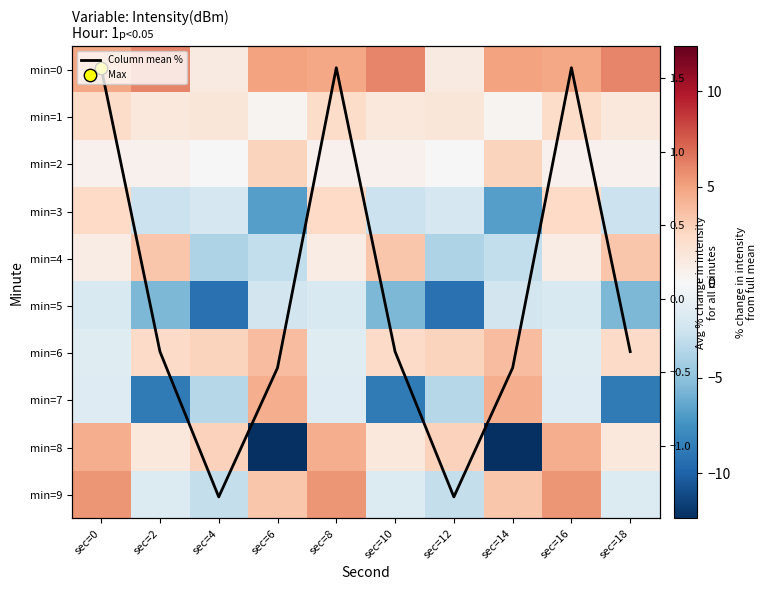

The min=8 series shows 4.5 at sec=4. True or false?

False